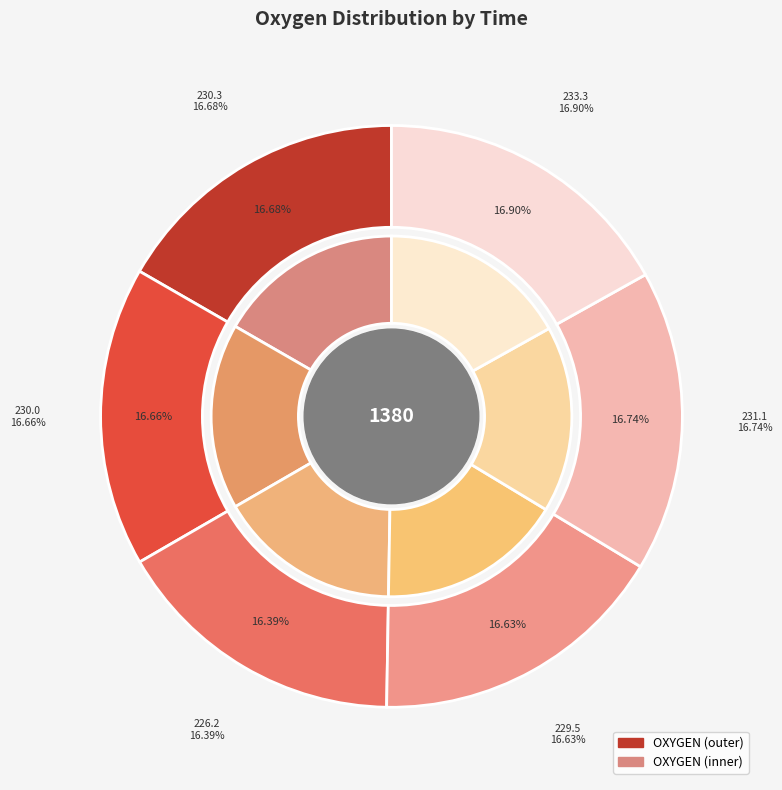

Count the number of slices in the pie.

6